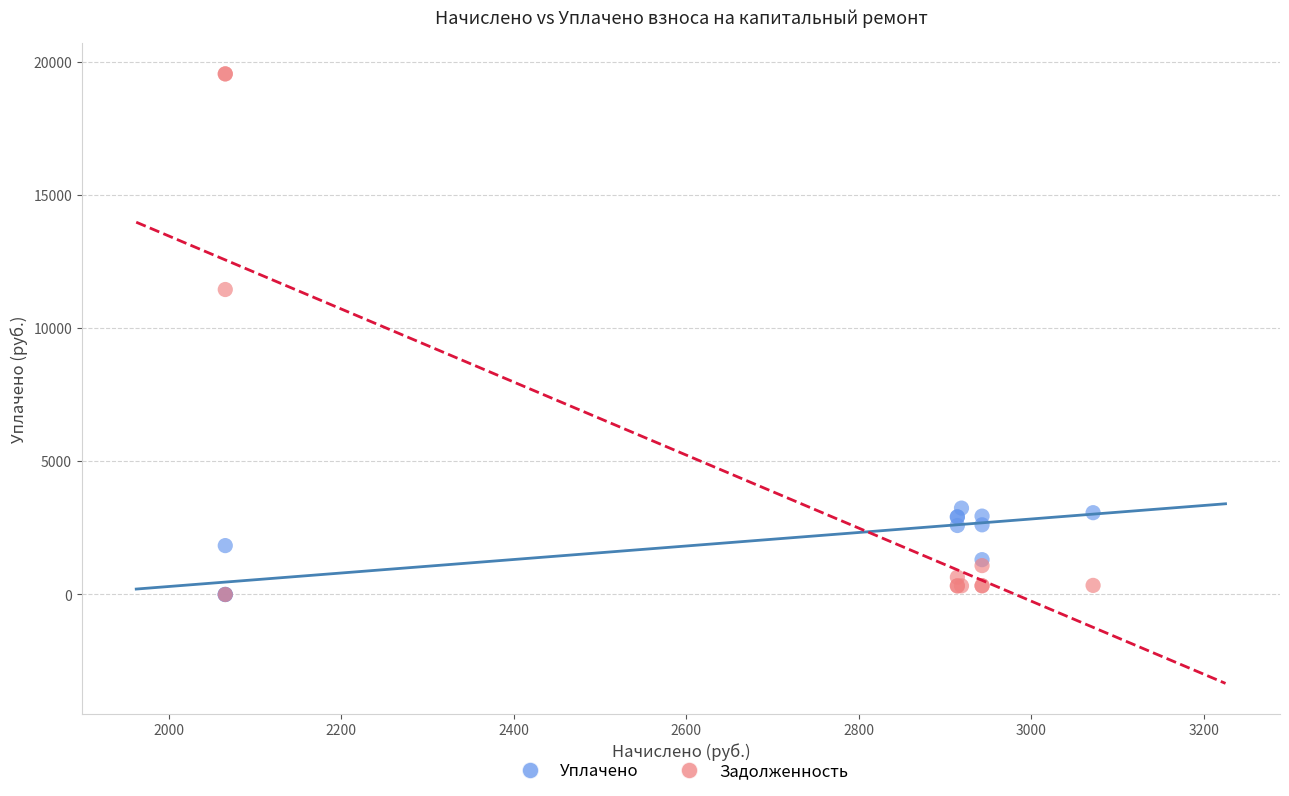

In the Задолженность series, what Y value is closest to 9775?

11453.3